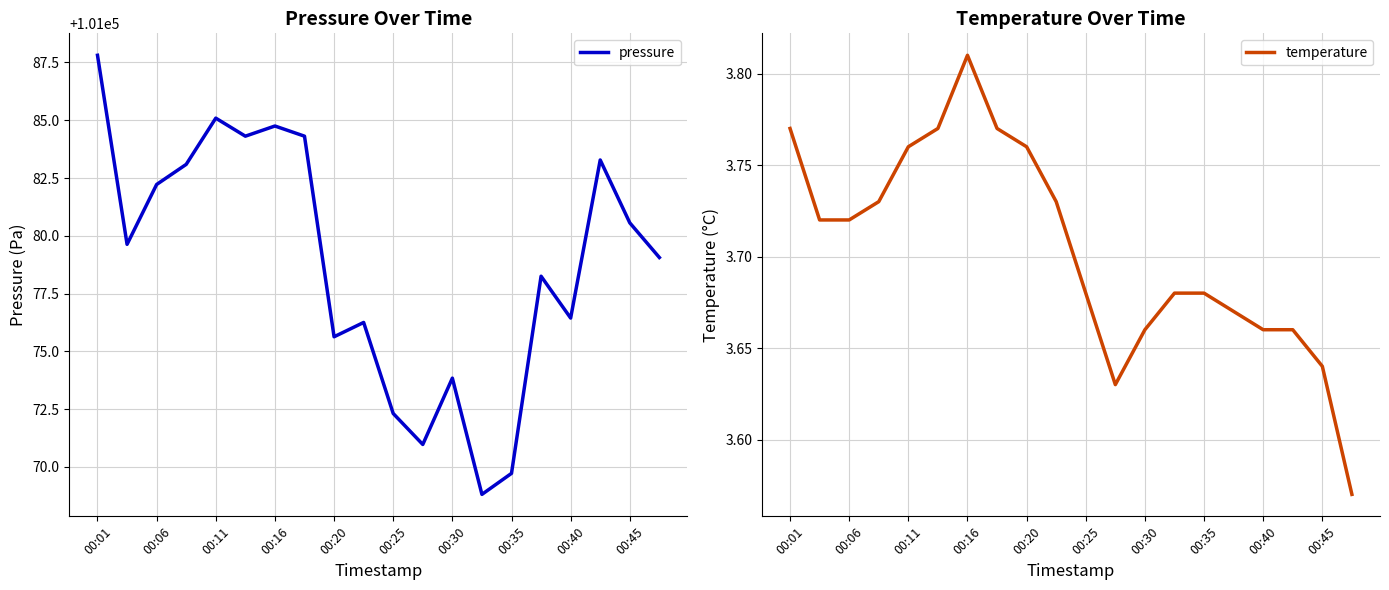

The value of pressure at 00:40 is 101076.4. True or false?

True